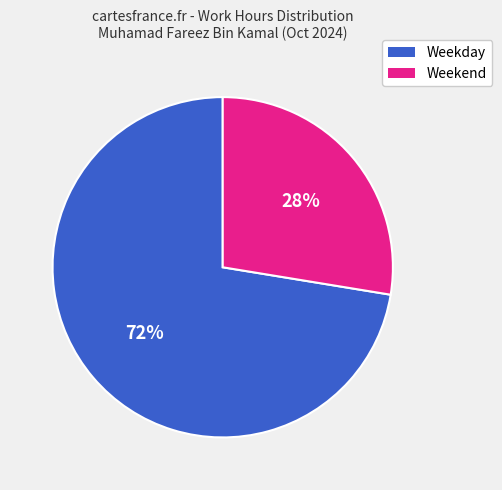

To the nearest percent, what percentage of the pie is Weekend?

28%